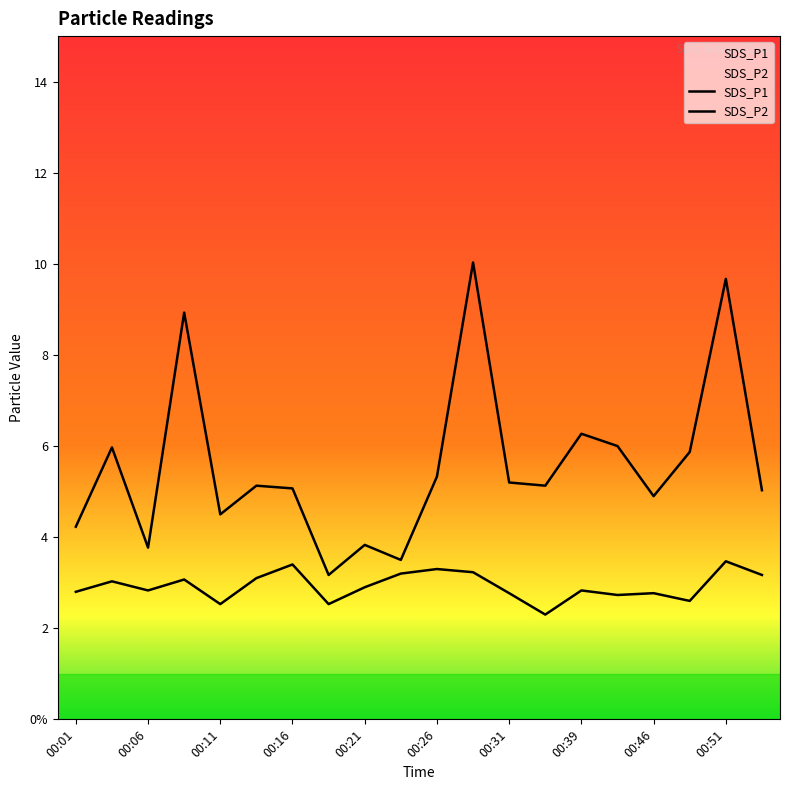

Does the chart have visible grid lines?

No